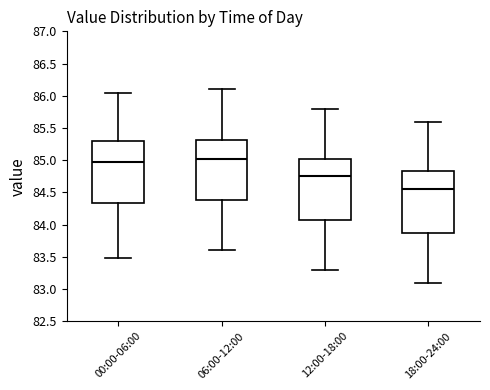

Reading left to right, transcribe this box plot: for each box, give where its median line is, the range the box spans, and where its two whiskers end, as read against the y-axis. The values are not printed on the chart, so give them approximately, as read against the axis.

00:00-06:00: median 85.00, box 84.35 to 85.30, whiskers 83.50 to 86.05
06:00-12:00: median 85.05, box 84.40 to 85.30, whiskers 83.60 to 86.10
12:00-18:00: median 84.75, box 84.10 to 85.05, whiskers 83.30 to 85.80
18:00-24:00: median 84.55, box 83.90 to 84.85, whiskers 83.10 to 85.60